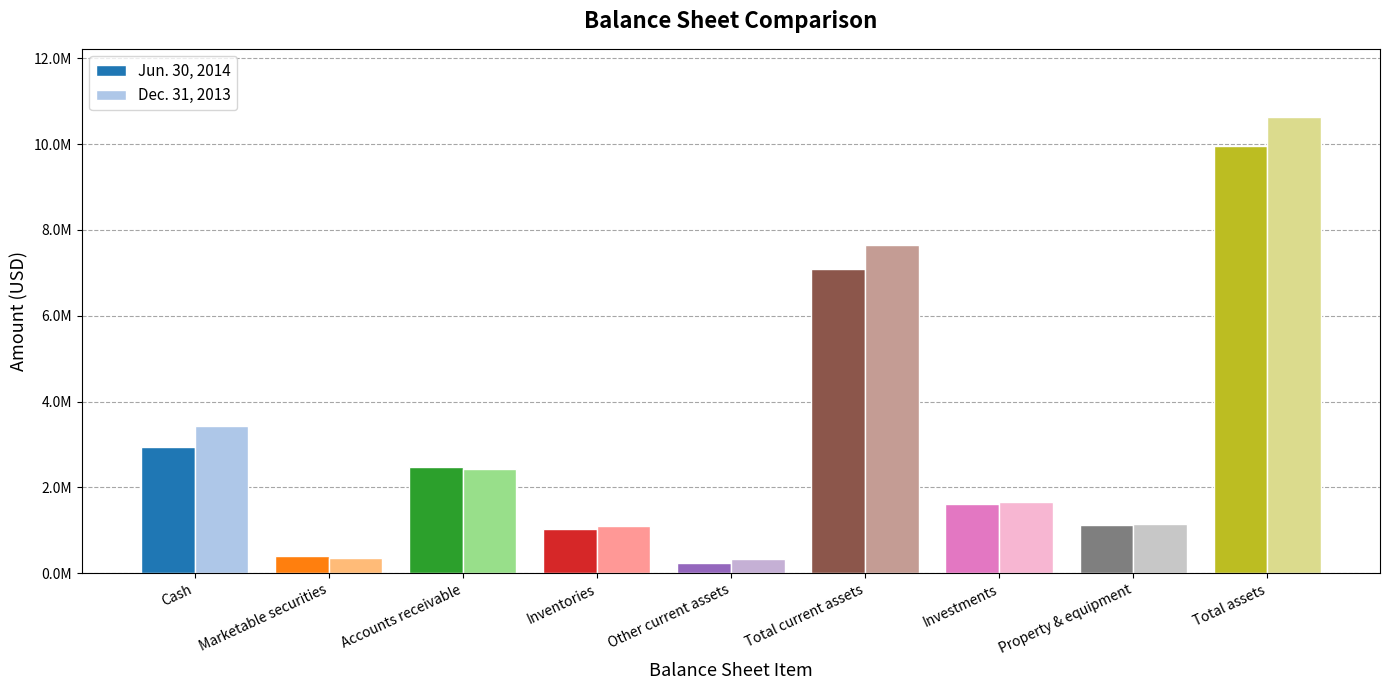

Rank the series by their average value, from lowest to highest.

Jun. 30, 2014, Dec. 31, 2013